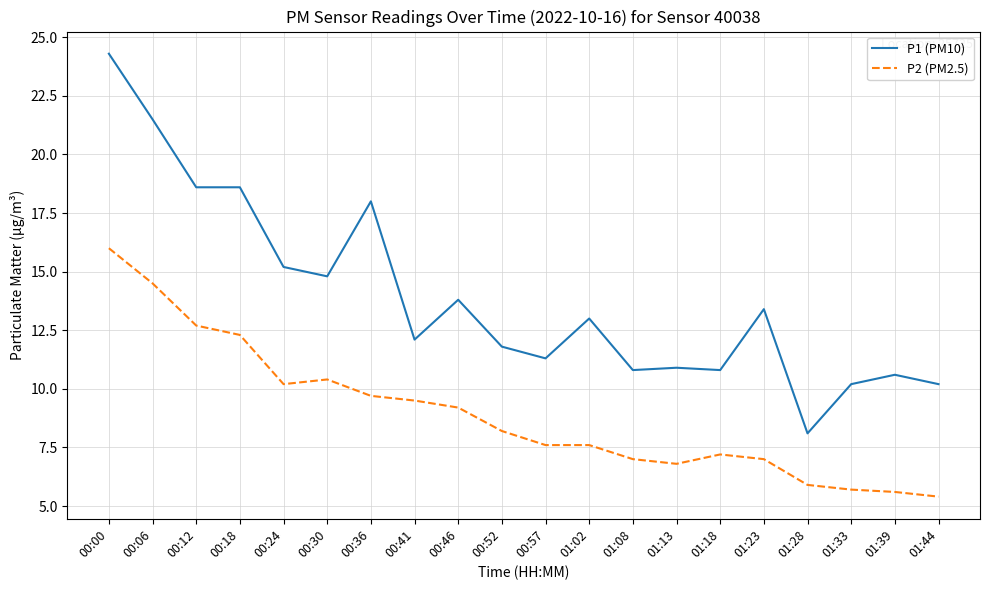

At which label does P2 (PM2.5) first exceed 8?

00:00